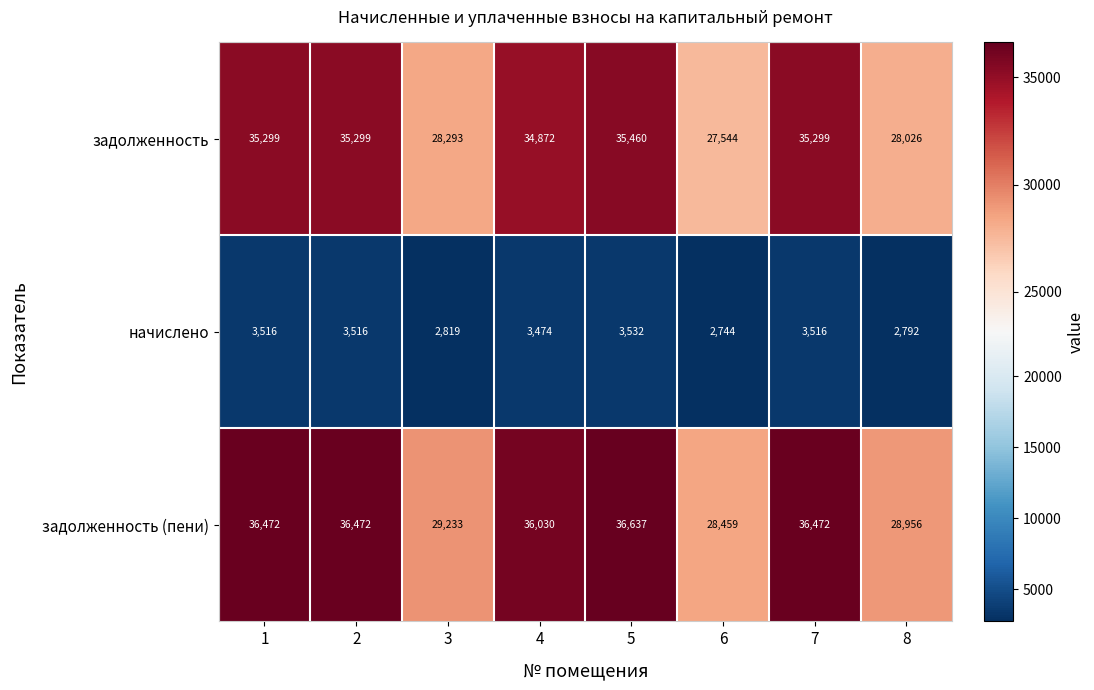

Reading left to right, what are all the values shown in this chart?

задолженность: 1=35299	2=35299	3=28293	4=34872	5=35460	6=27544	7=35299	8=28026
начислено: 1=3516	2=3516	3=2819	4=3474	5=3532	6=2744	7=3516	8=2792
задолженность (пени): 1=36472	2=36472	3=29233	4=36030	5=36637	6=28459	7=36472	8=28956